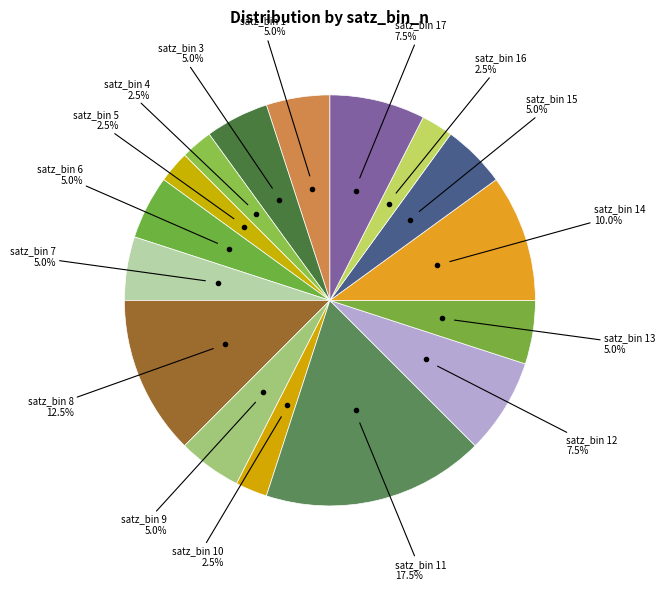

Count the number of slices in the pie.

16